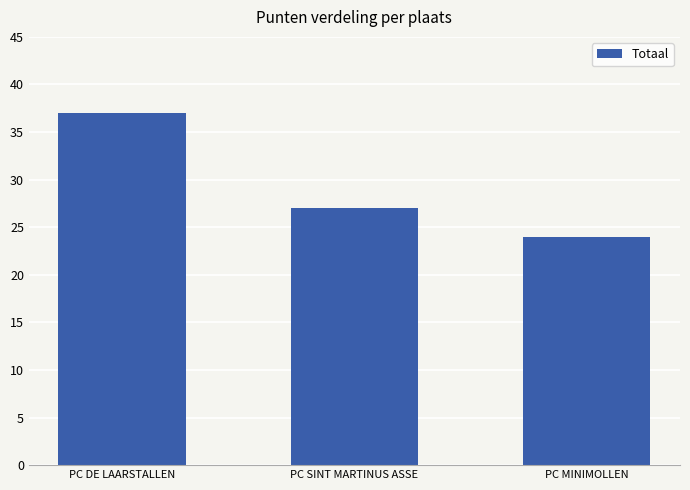

Which label corresponds to the smallest value in the chart?

PC MINIMOLLEN